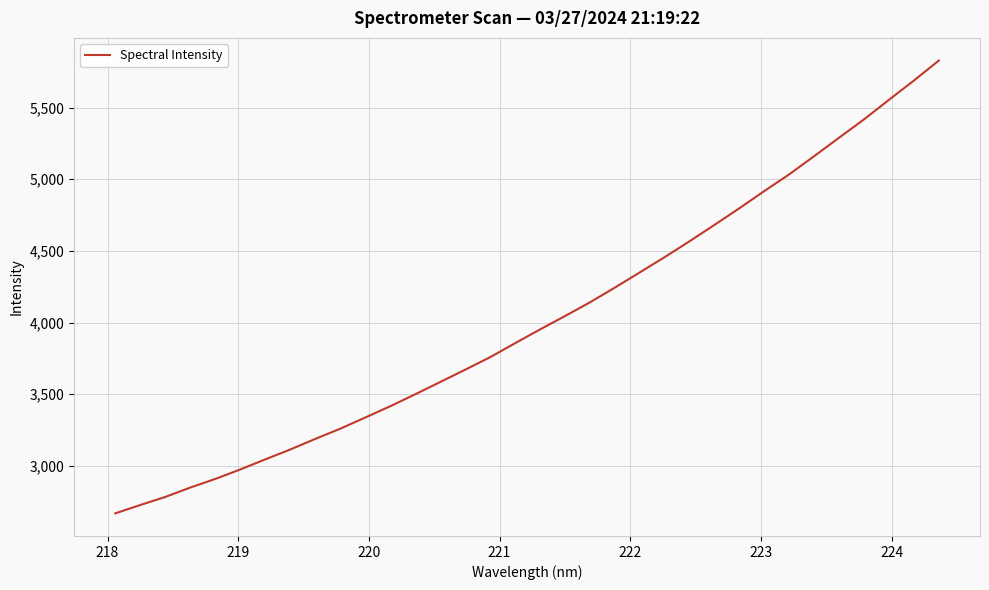

What is the difference between the maximum and second lowest values?

3102.8